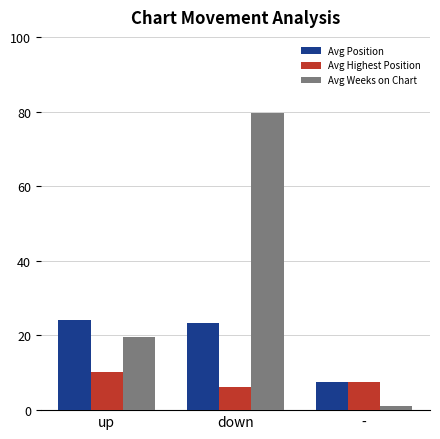

Is it true that Avg Weeks on Chart equals 79.6 at down?

True